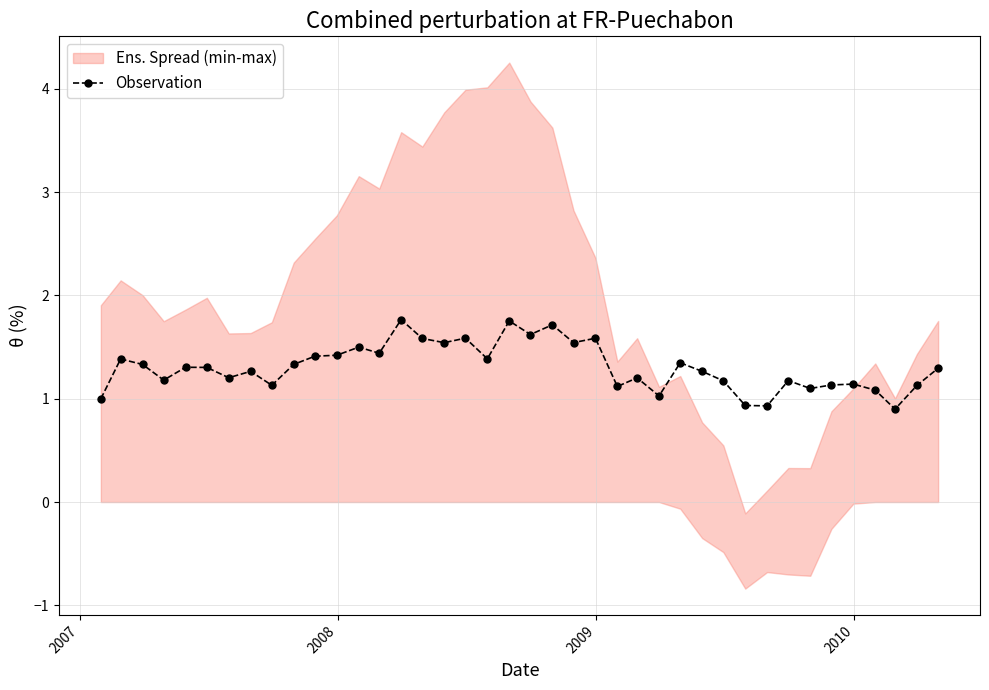

True or false: Observation has more than 1 interior local peaks.

True